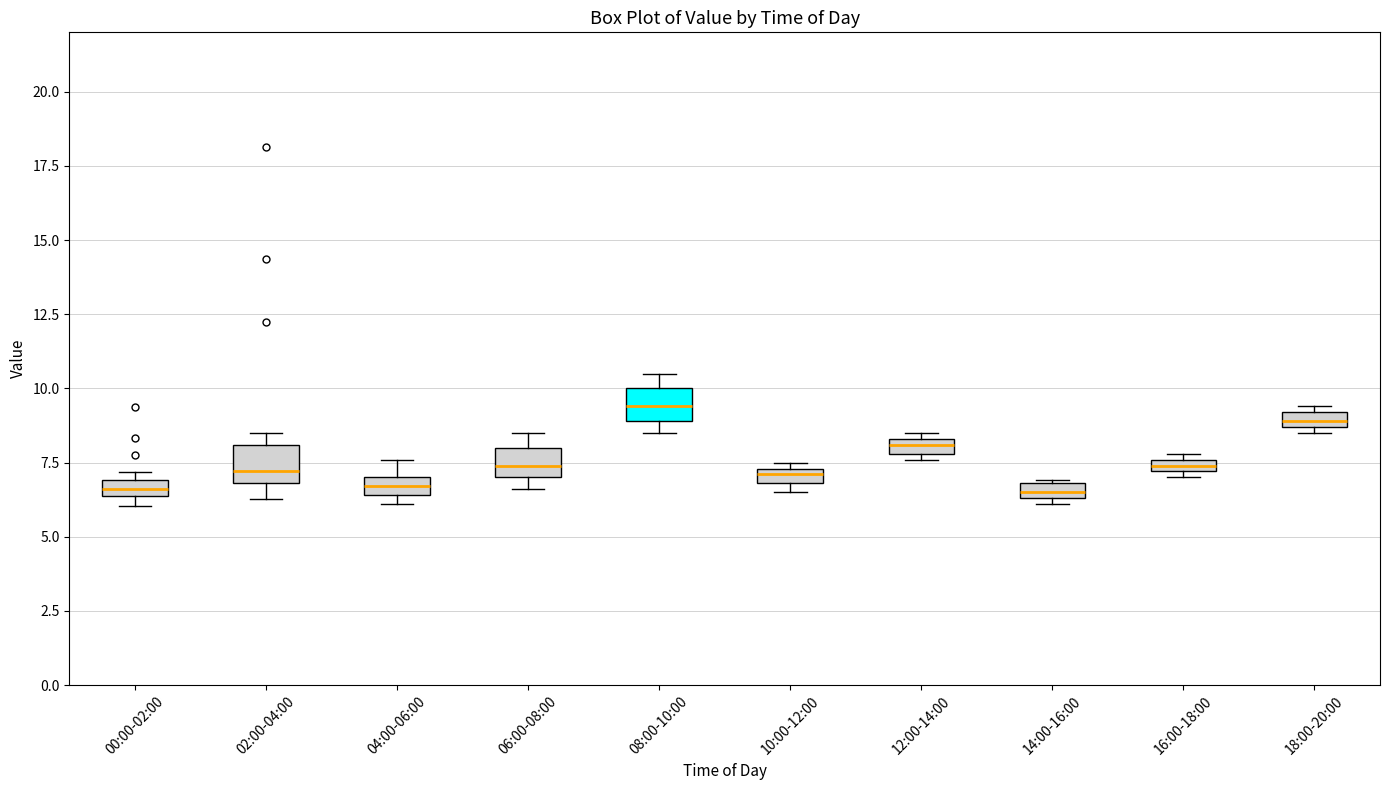

Which box has the highest median line?

08:00-10:00